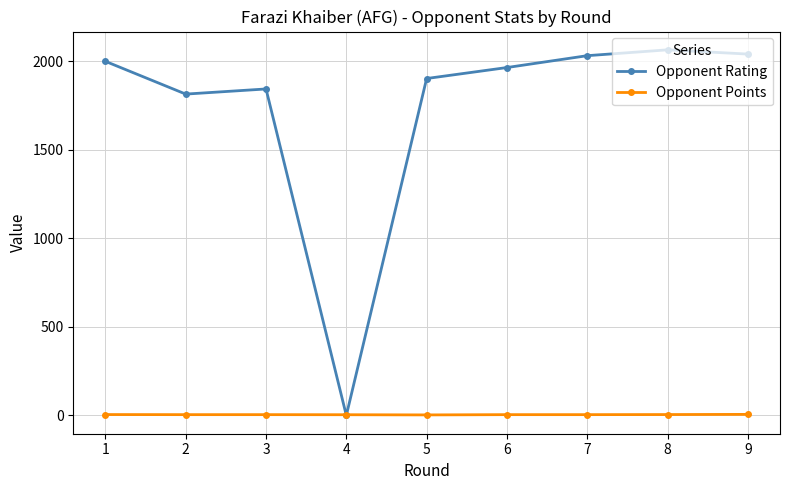

The value of Opponent Rating at 7 is 2032.0. True or false?

True